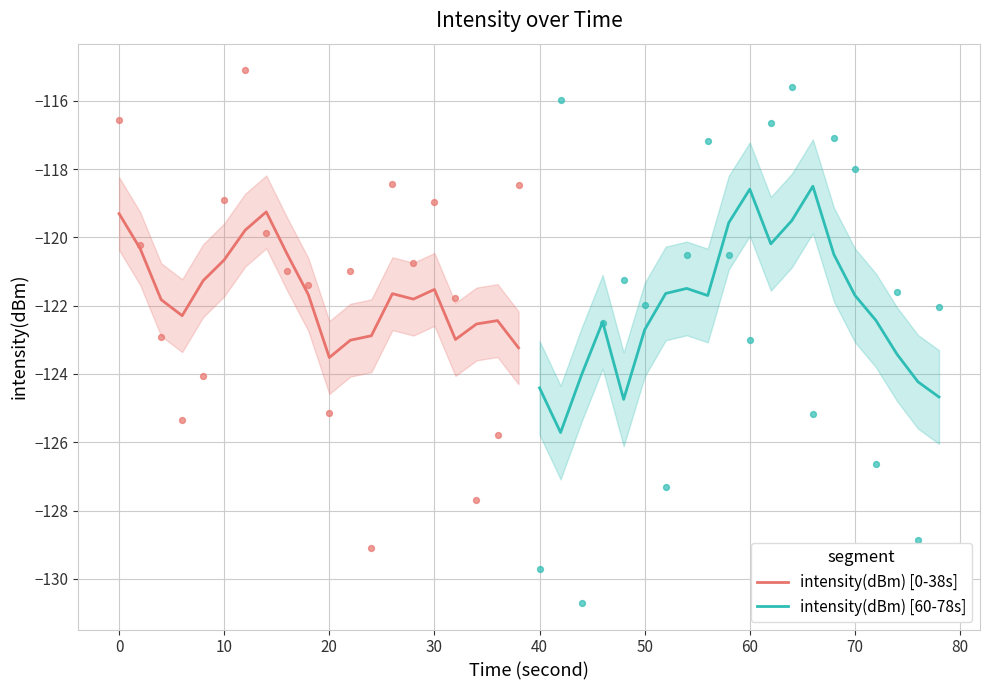

Is it true that intensity(dBm) [0-38s] equals -121.5 at 30?

True